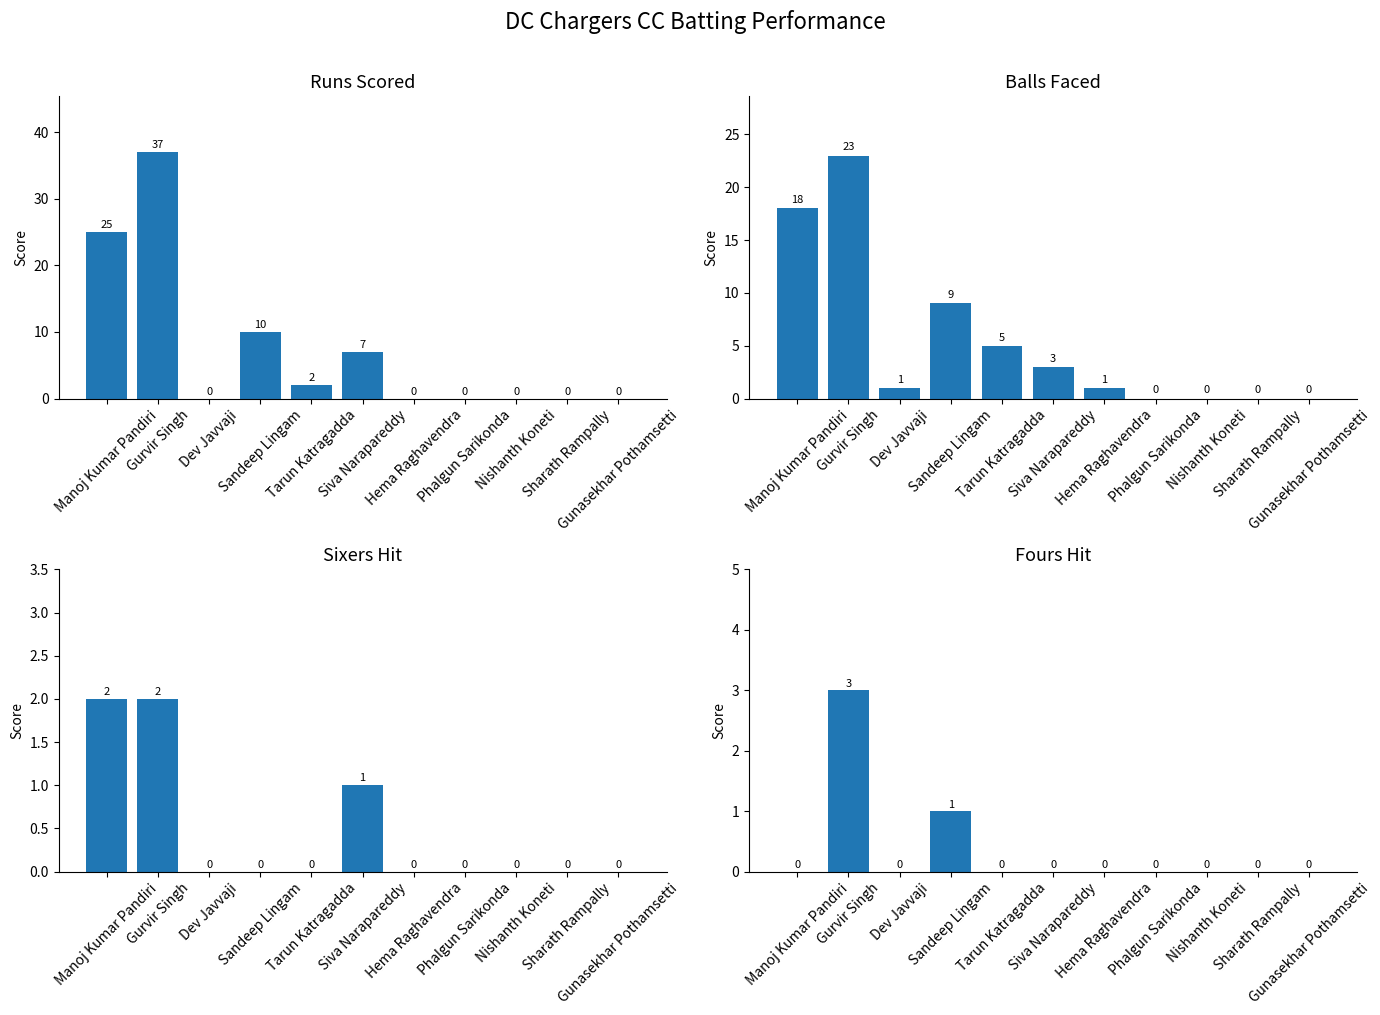

Reading right to left, transcribe all the data shown in this chart.

Runs: 0	0	0	0	0	7	2	10	0	37	25
Balls: 0	0	0	0	1	3	5	9	1	23	18
Sixers: 0	0	0	0	0	1	0	0	0	2	2
Fours: 0	0	0	0	0	0	0	1	0	3	0